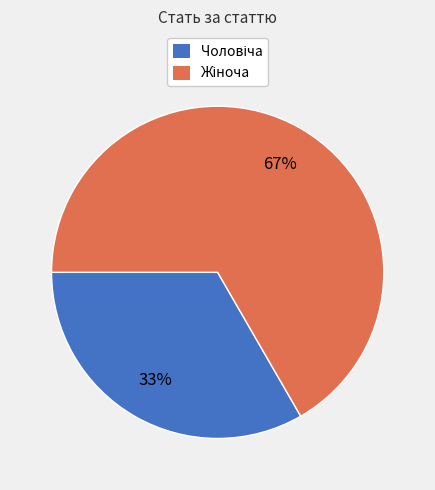

To the nearest percent, what is the average slice percentage?

50%